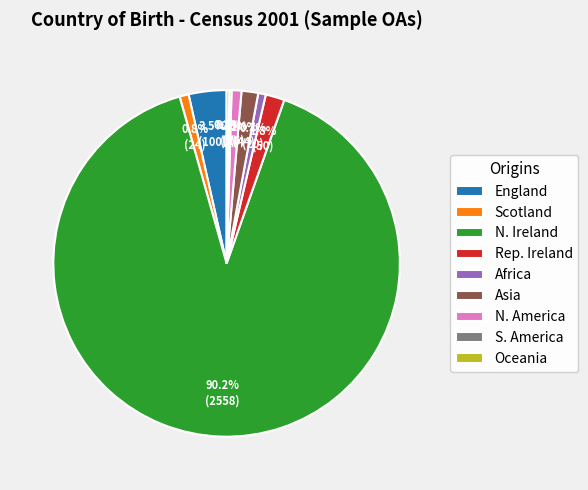

Which slice is the largest?

N. Ireland